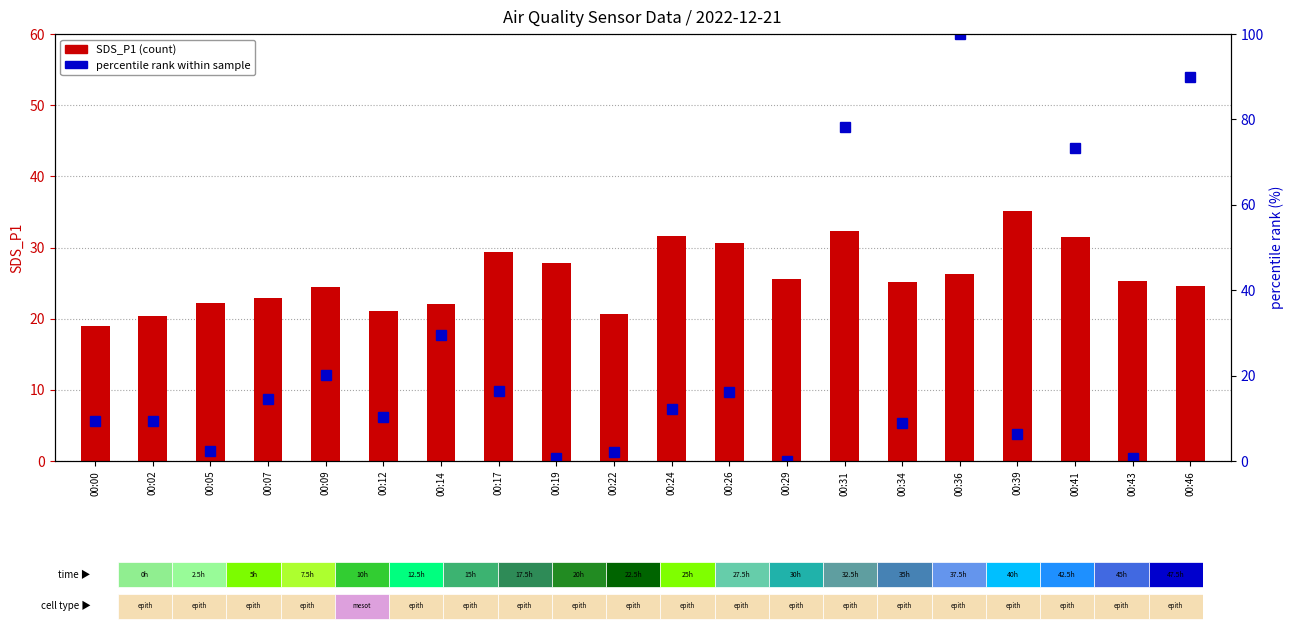

What is the highest value of the percentile rank within sample series?

100.0